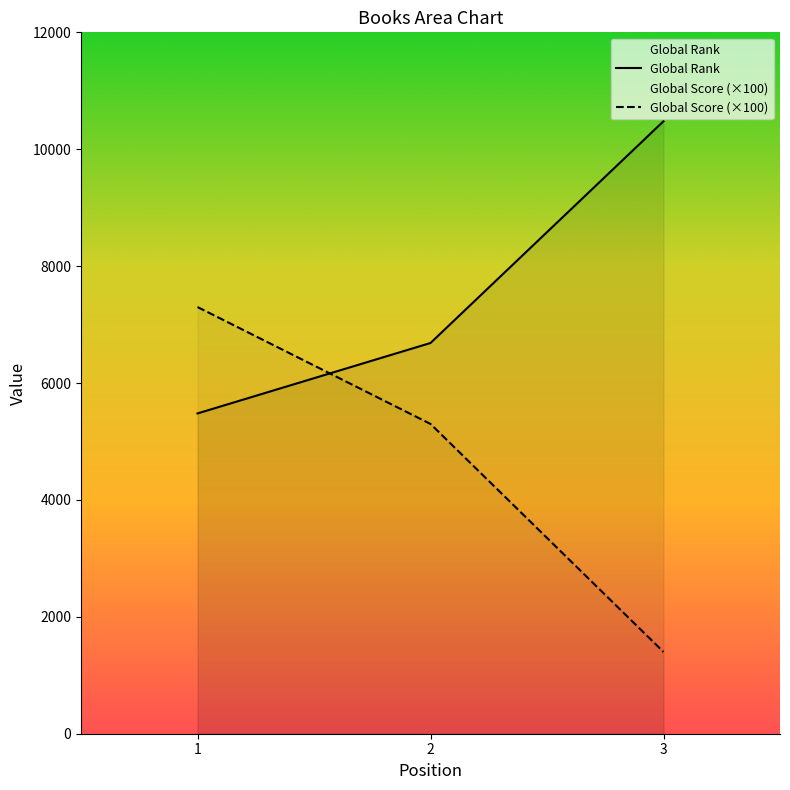

Does the chart display data point markers on the line(s)?

No